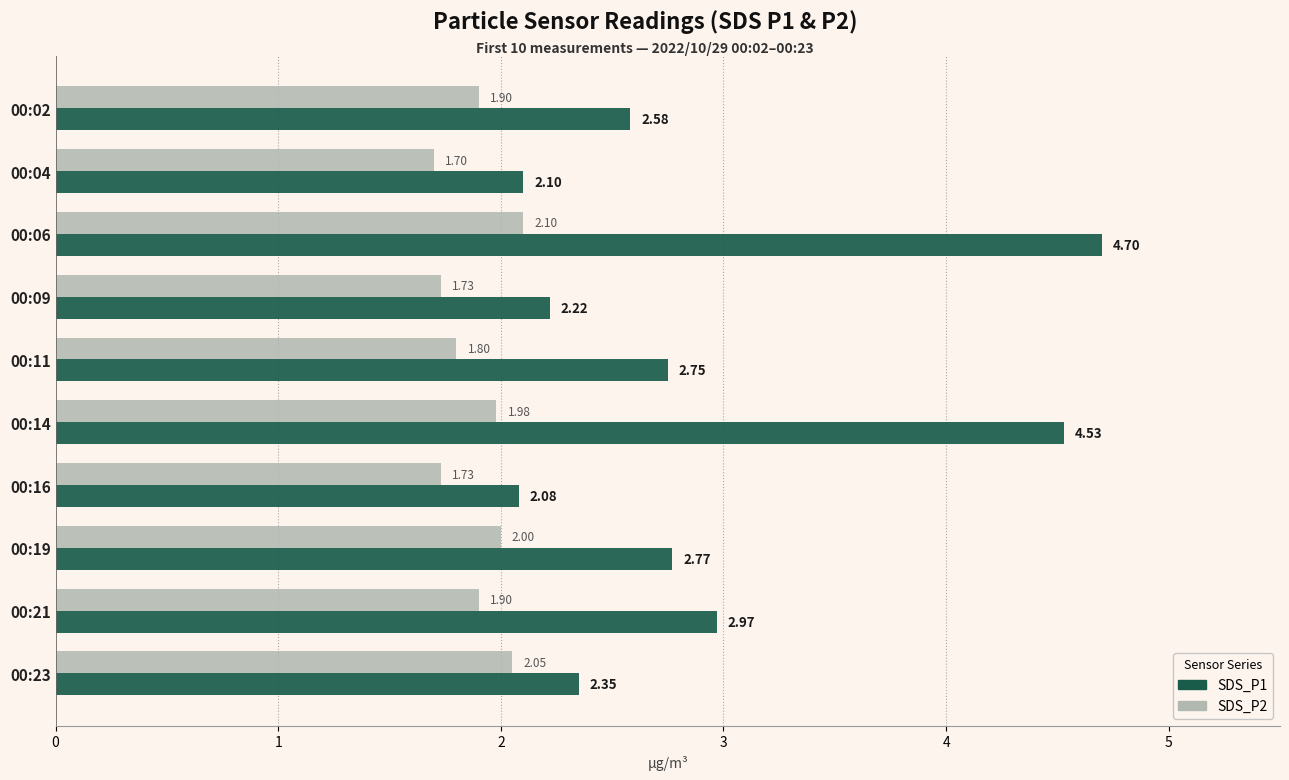

At which category is the sum across all series the highest?

00:06